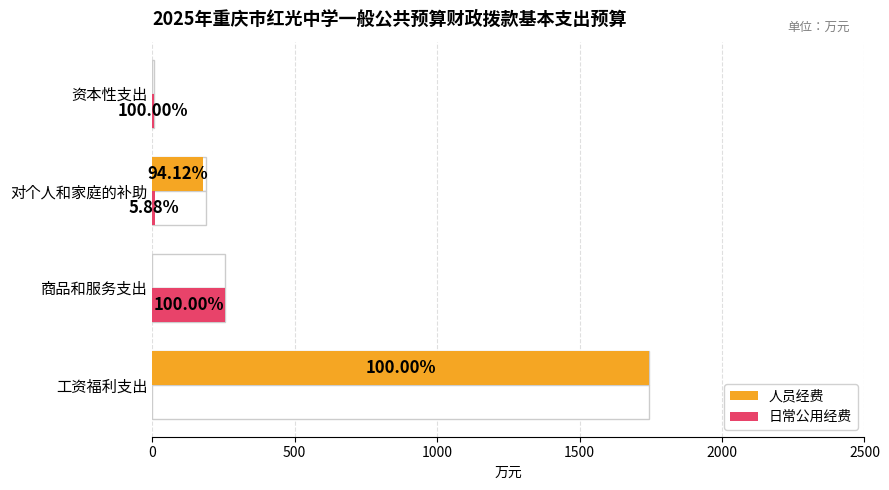

What is the difference between the second highest and second lowest values in the 日常公用经费 series?

4.9